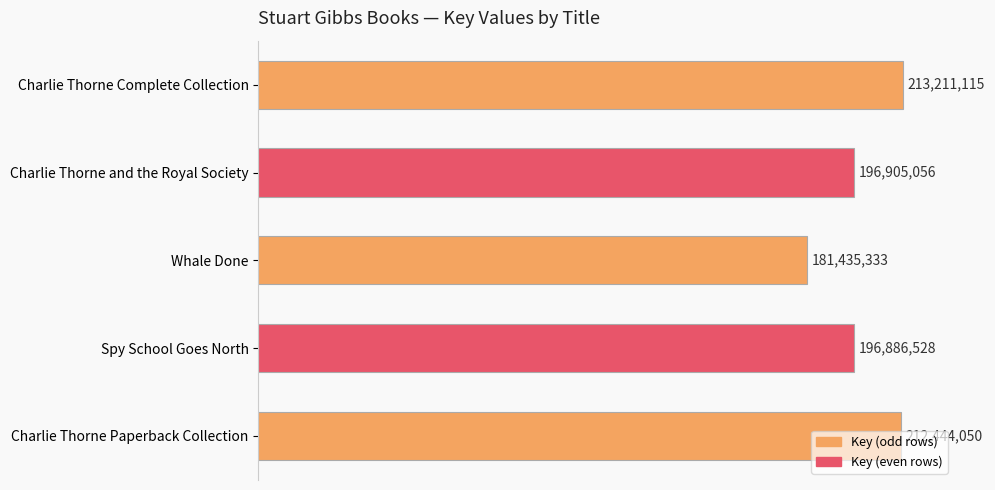

Does the chart contain any negative values?

No